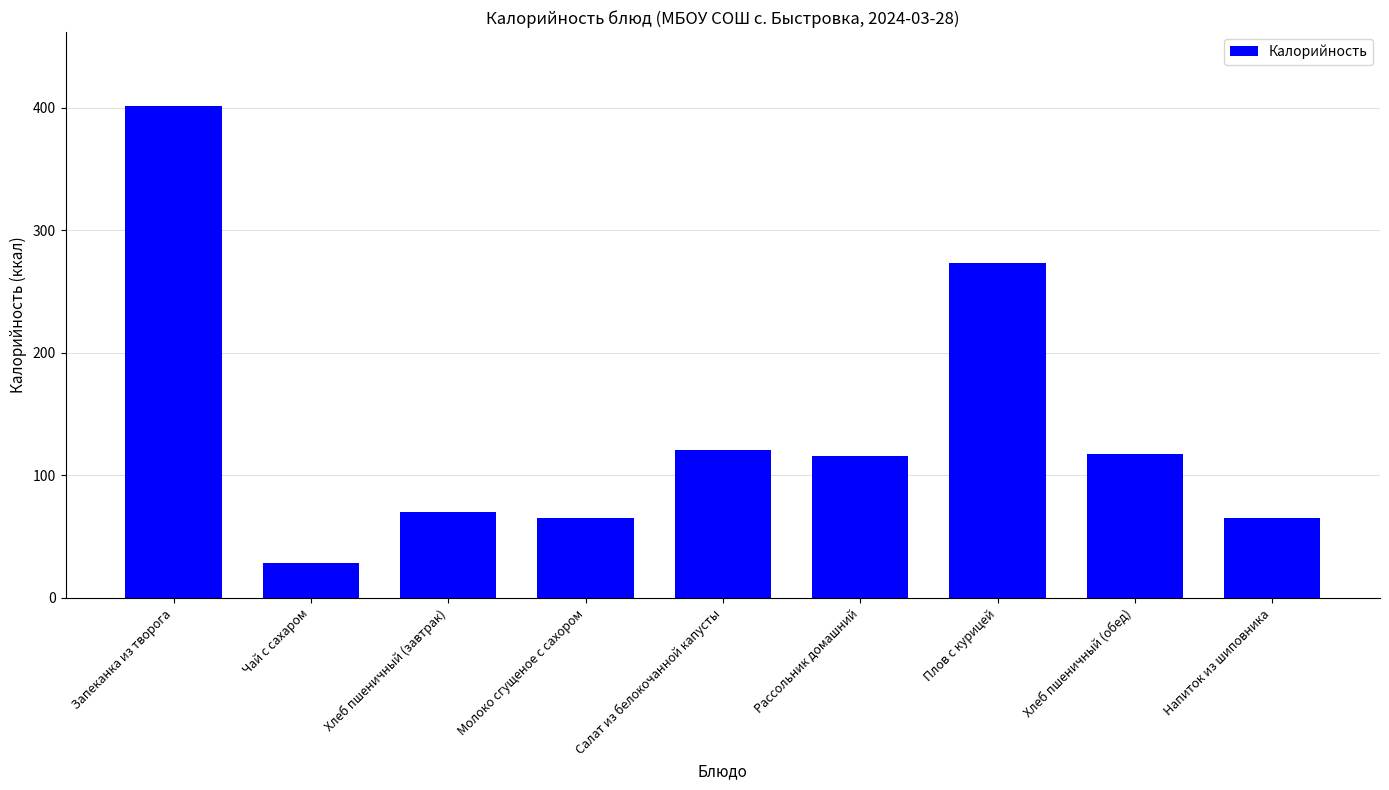

What is the ratio of the value at Чай с сахаром to the value at Напиток из шиповника?

0.4